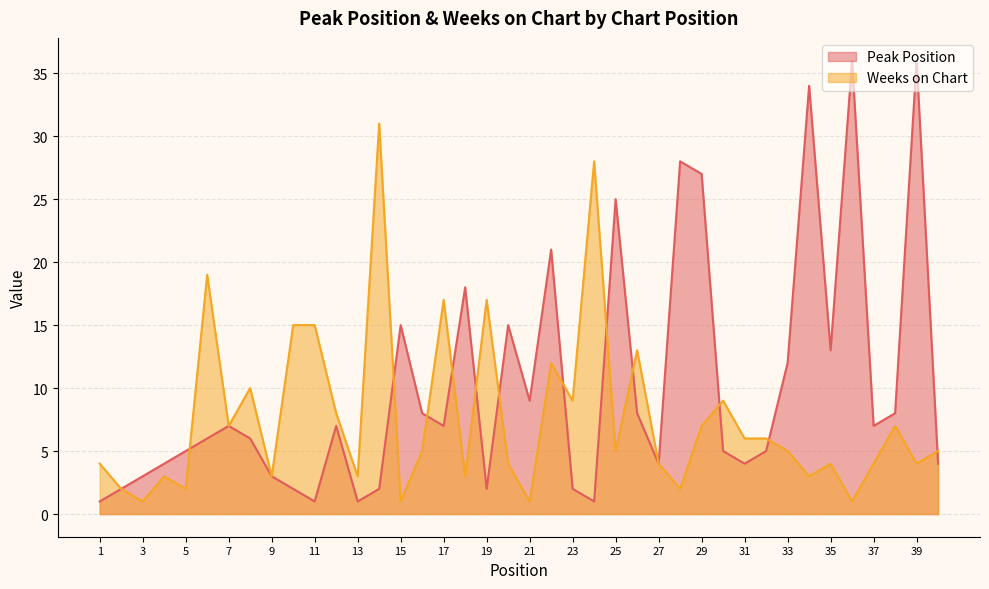

At which label does Peak Position first exceed 7?

15